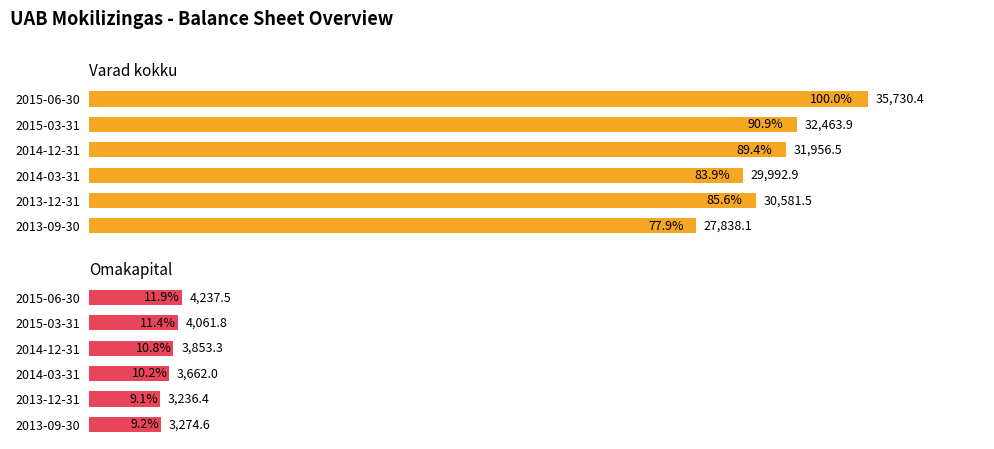

How many values in the Varad kokku series exceed 31956?

3